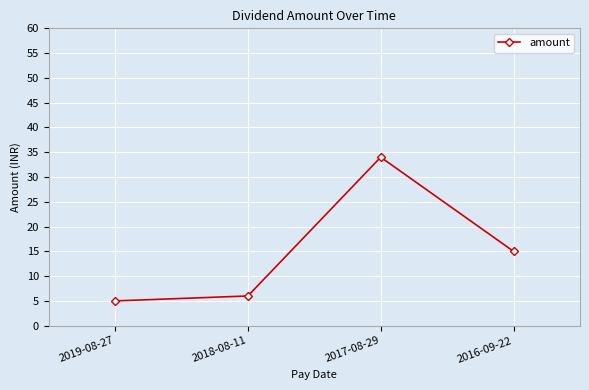

What is the label of the 4th point from the right?

2019-08-27